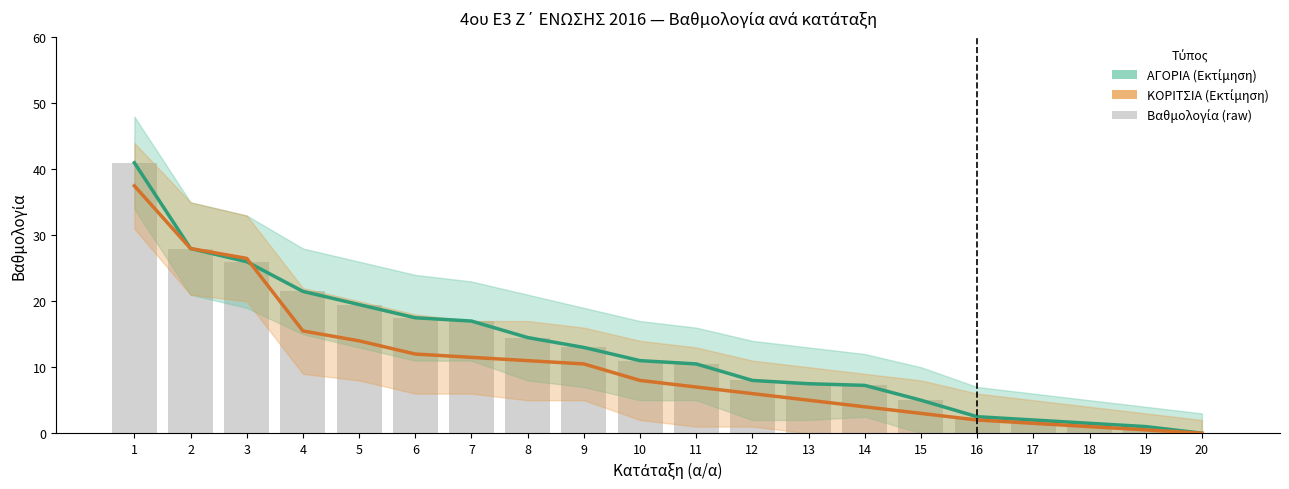

Reading left to right, transcribe all the data shown in this chart.

ΑΓΟΡΙΑ (Εκτίμηση): 41.0	28.0	26.0	21.5	19.5	17.5	17.0	14.5	13.0	11.0	10.5	8.0	7.5	7.2	5.0	2.5	2.0	1.5	1.0	0.0
ΚΟΡΙΤΣΙΑ (Εκτίμηση): 37.5	28.0	26.5	15.5	14.0	12.0	11.5	11.0	10.5	8.0	7.0	6.0	5.0	4.0	3.0	2.0	1.5	1.0	0.5	0.0
Βαθμολογία αγοριών (raw): 41.0	28.0	26.0	21.5	19.5	17.5	17.0	14.5	13.0	11.0	10.5	8.0	7.5	7.2	5.0	2.5	2.0	1.5	1.0	0.0